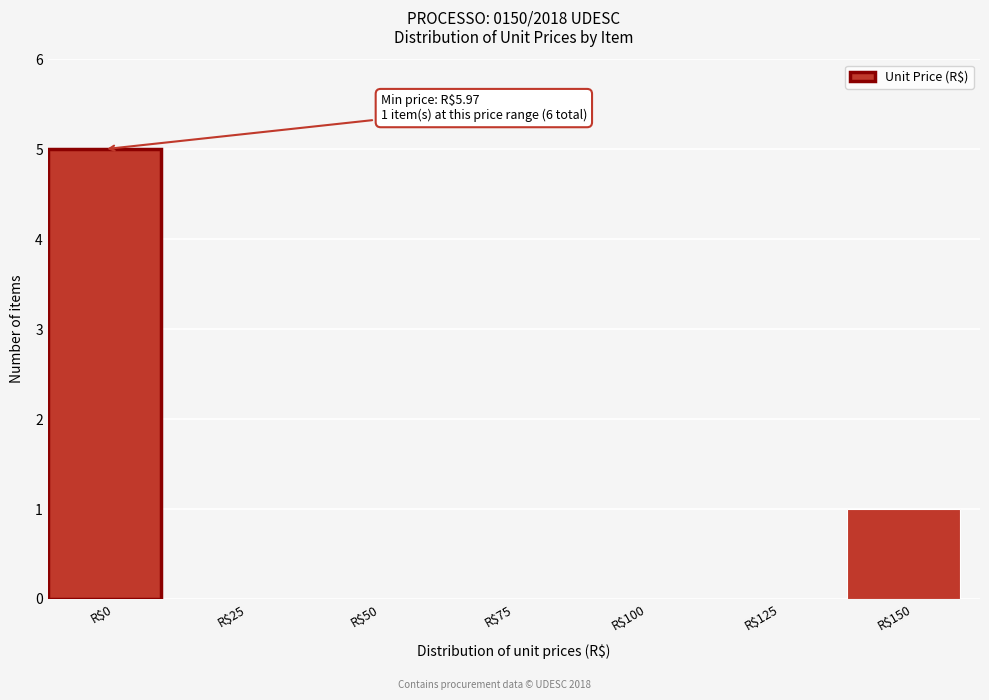

At which category does the chart reach its peak across all series?

R$0